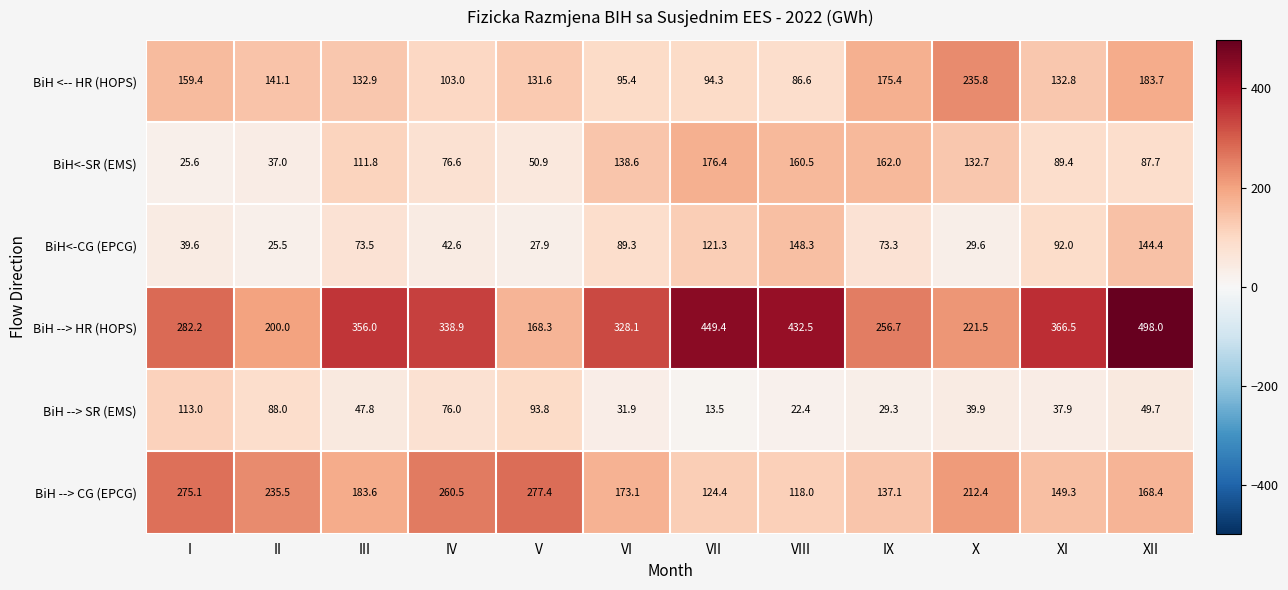

At which category does the chart reach its peak across all series?

XII